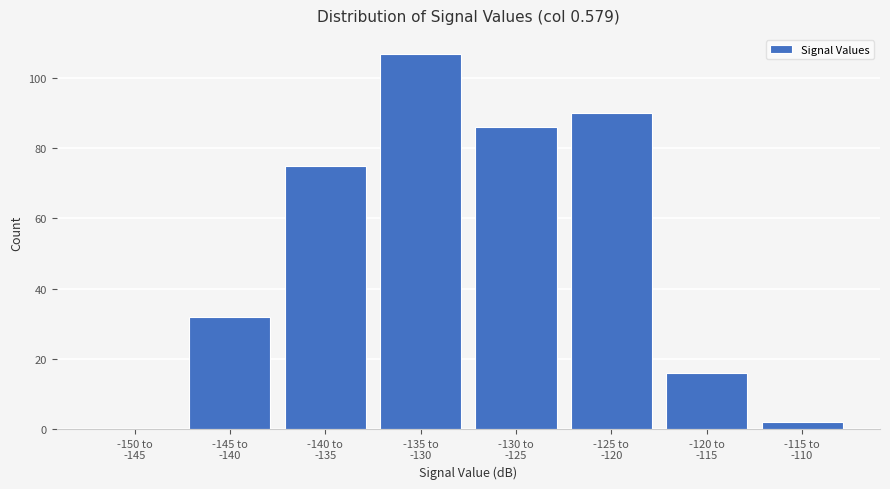

What is the sum of all values?

408